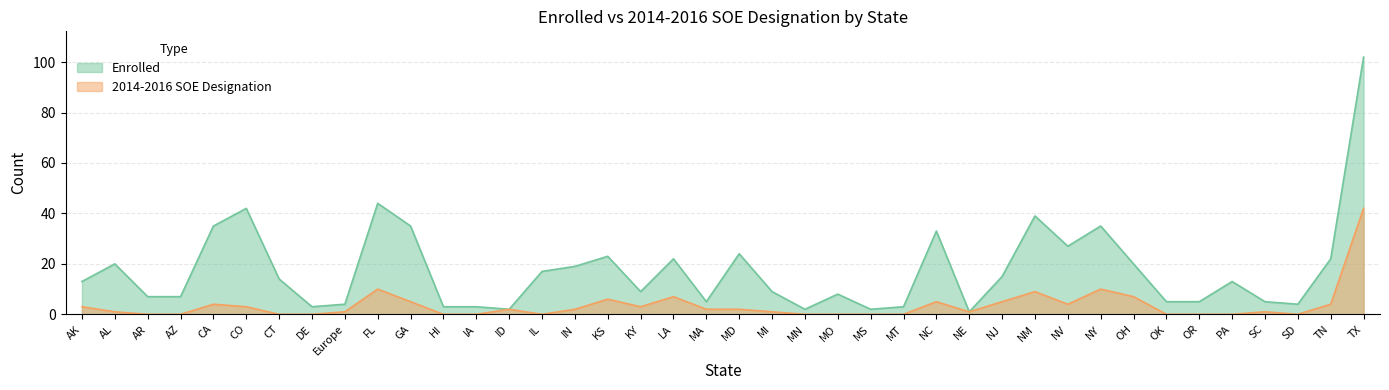

The Enrolled series shows 2 at ID. True or false?

True